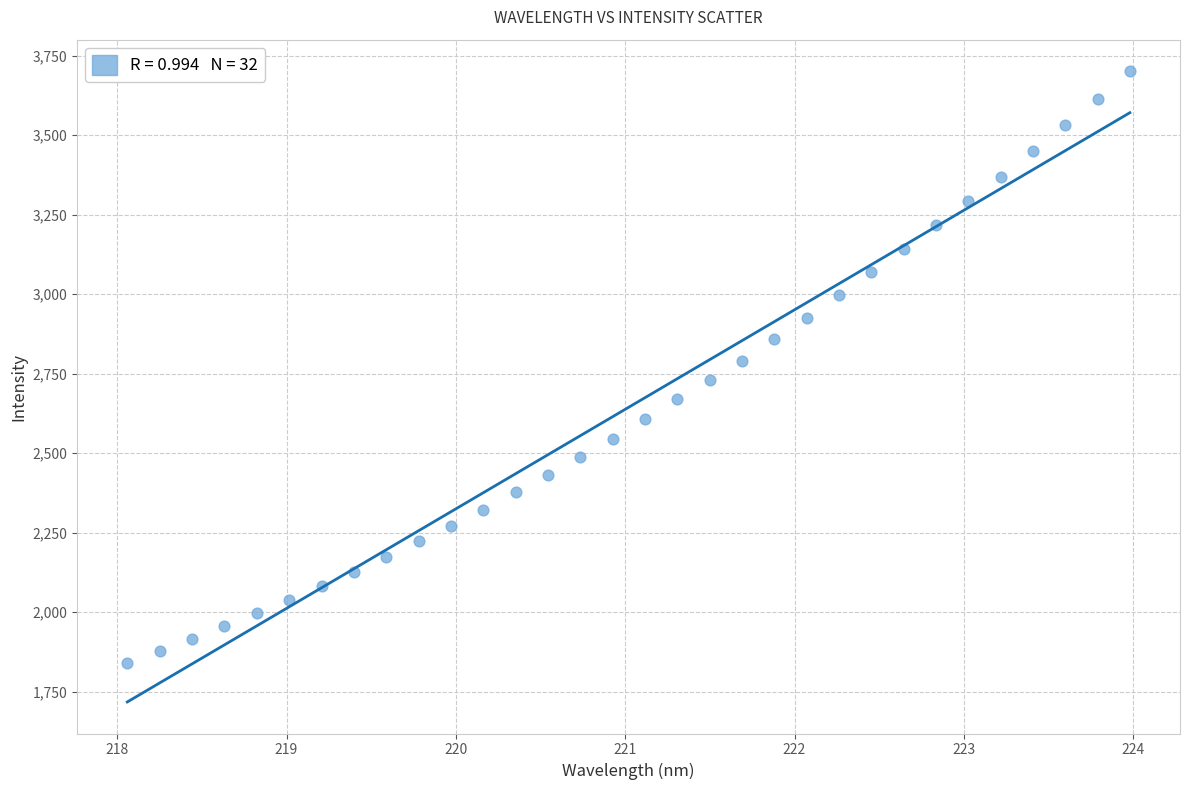

What is the range of Y values (max minus min)?

1860.6